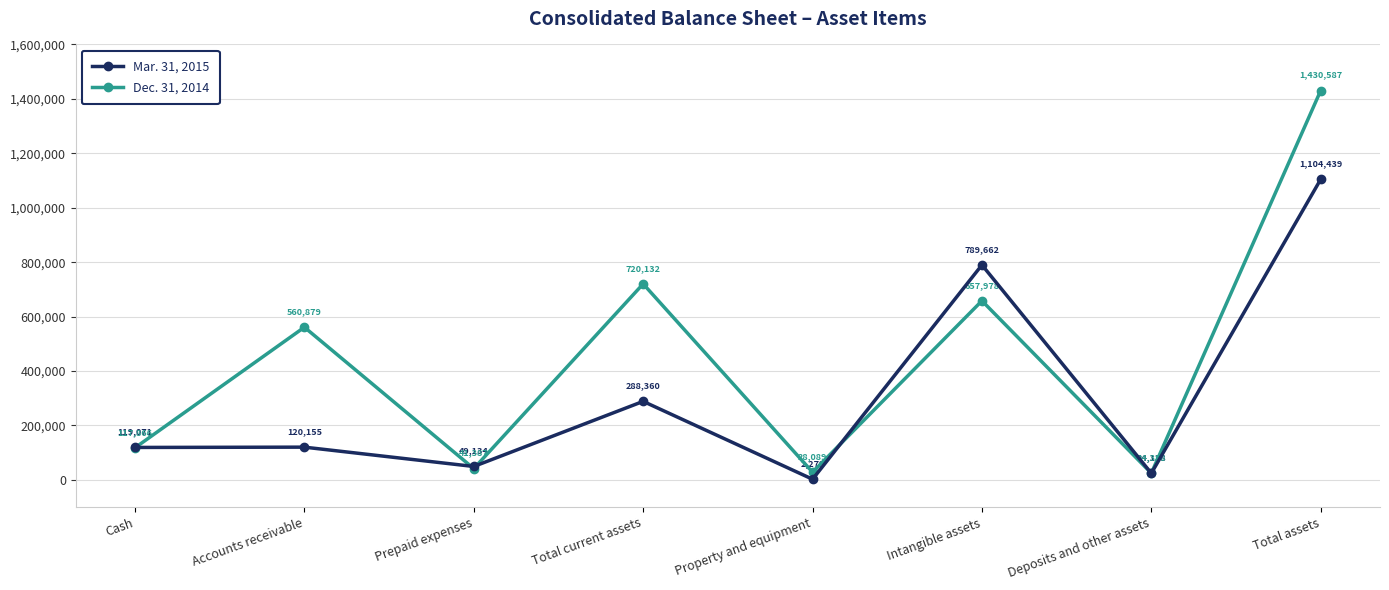

How many lines are shown in the chart?

2